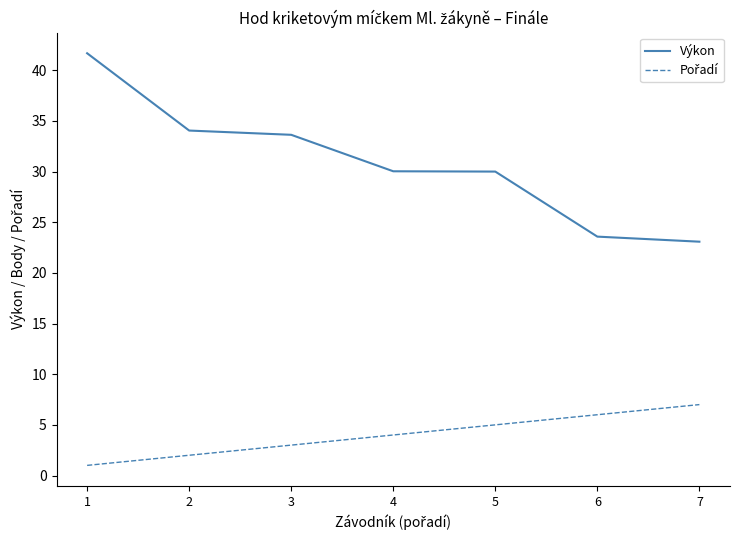

How many lines are shown in the chart?

2